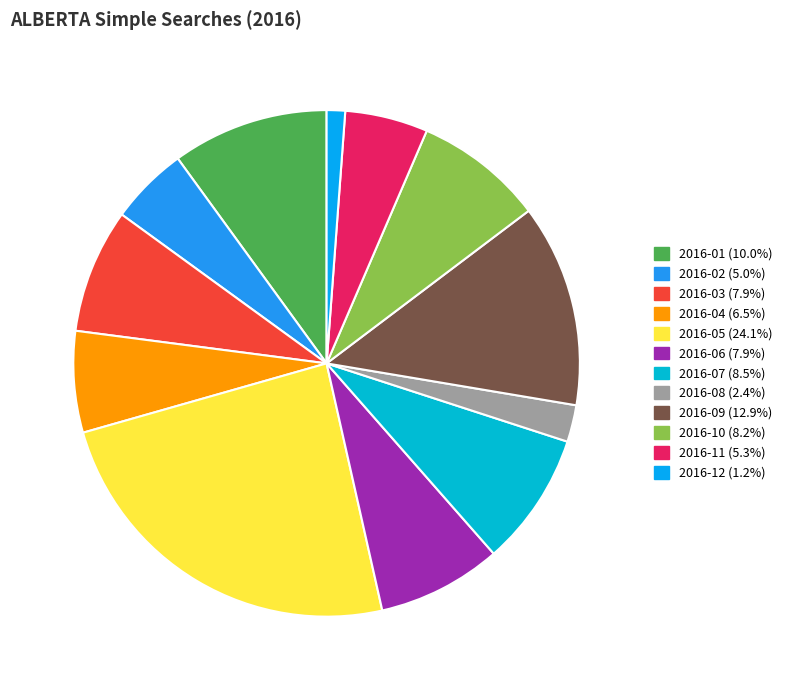

How many slices are in this pie chart?

12